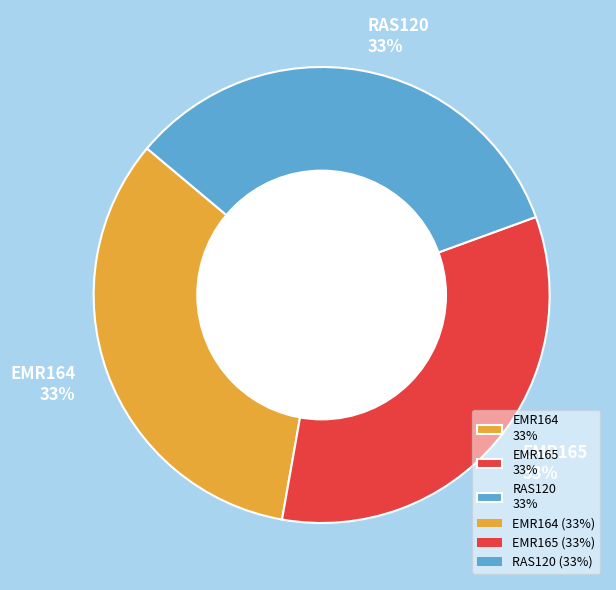

Combined, do RAS120 33% and EMR165 33% account for over 50%?

Yes